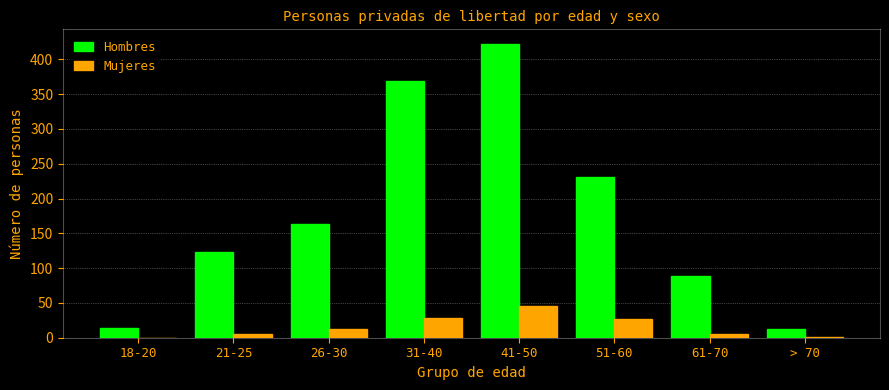

How many groups of bars are there?

8